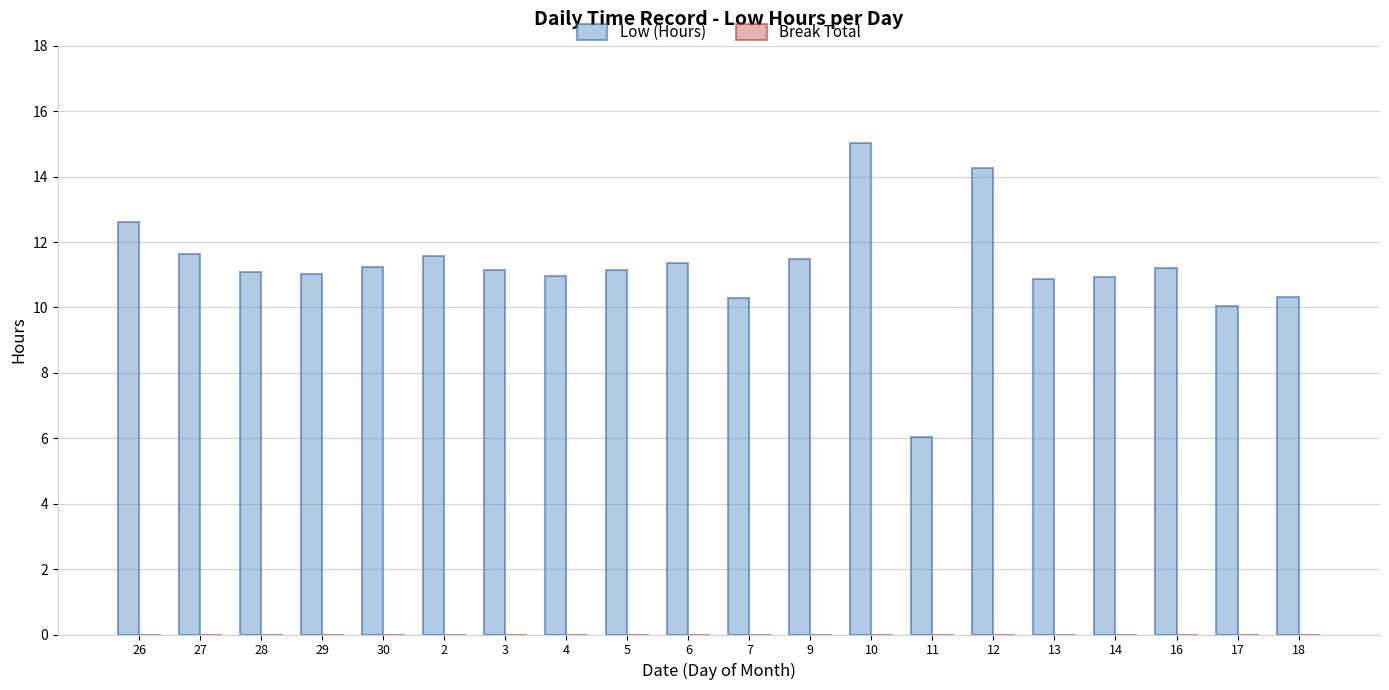

How many data points does each series have?

20